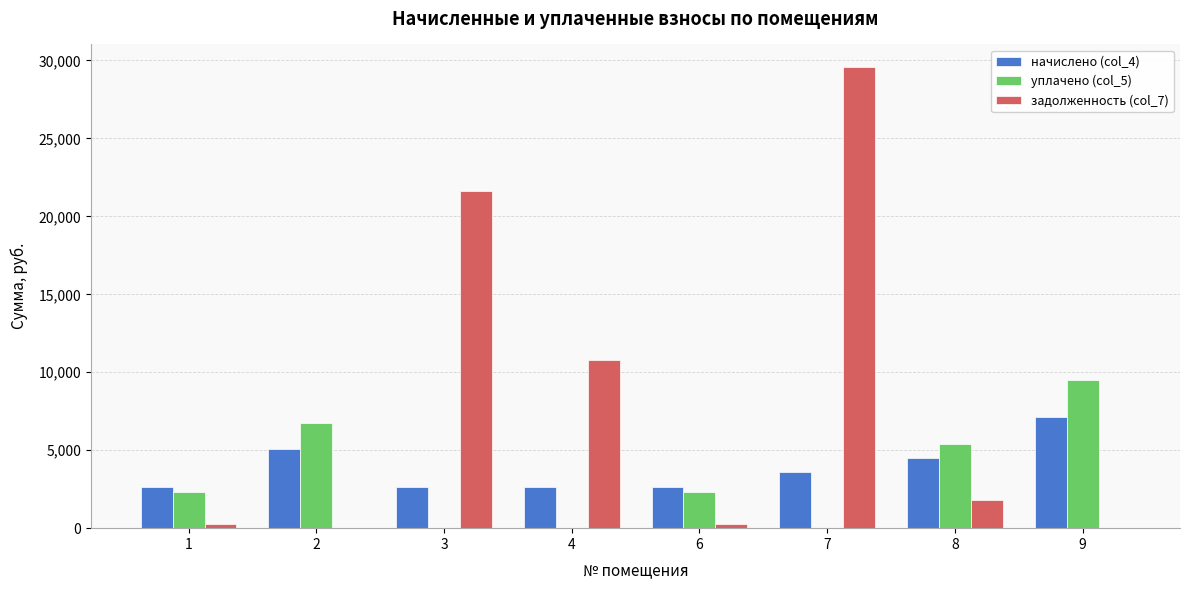

Count the number of data series in this chart.

3